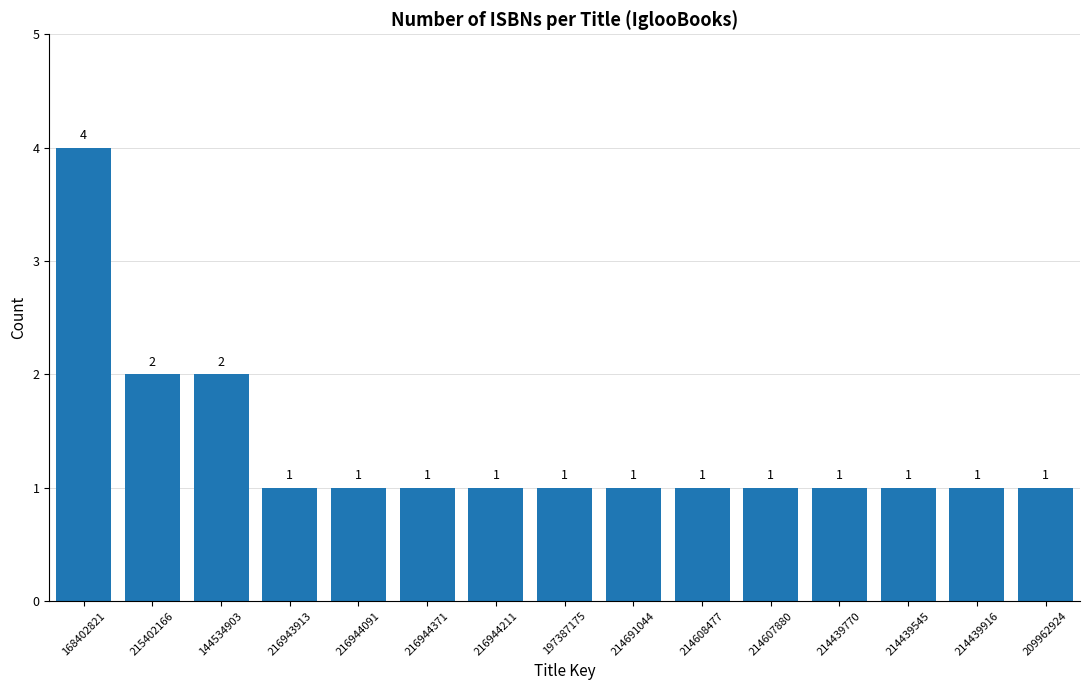

Reading left to right, list all the values displayed in this chart.

4	2	2	1	1	1	1	1	1	1	1	1	1	1	1